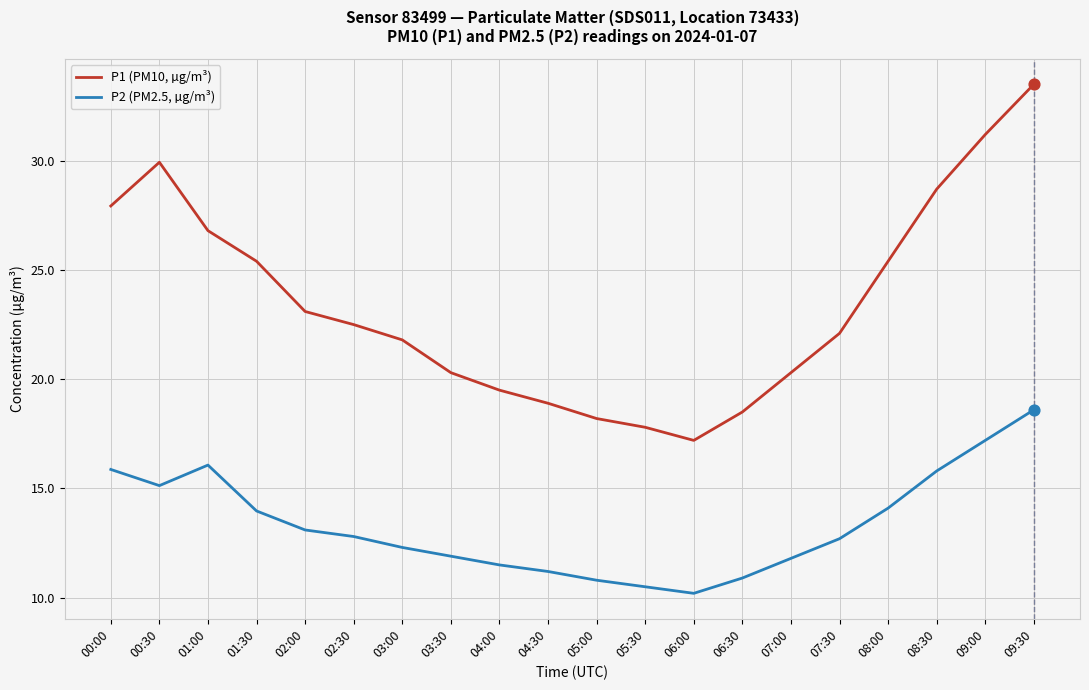

What are all the series names shown in the legend?

P1 (PM10, µg/m³), P2 (PM2.5, µg/m³)